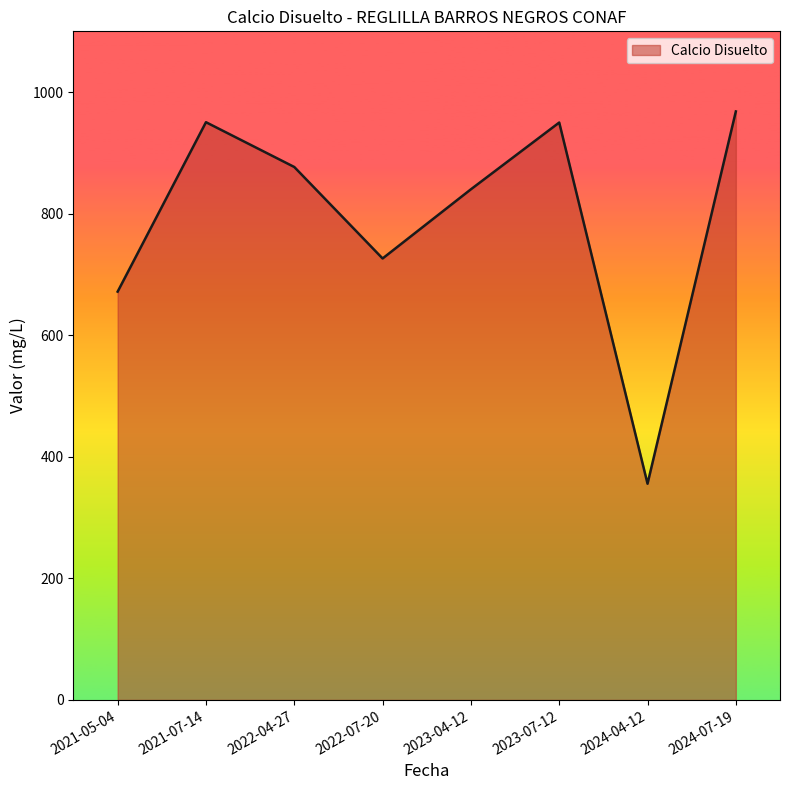

Which has a higher value, 2023-07-12 or 2024-04-12?

2023-07-12